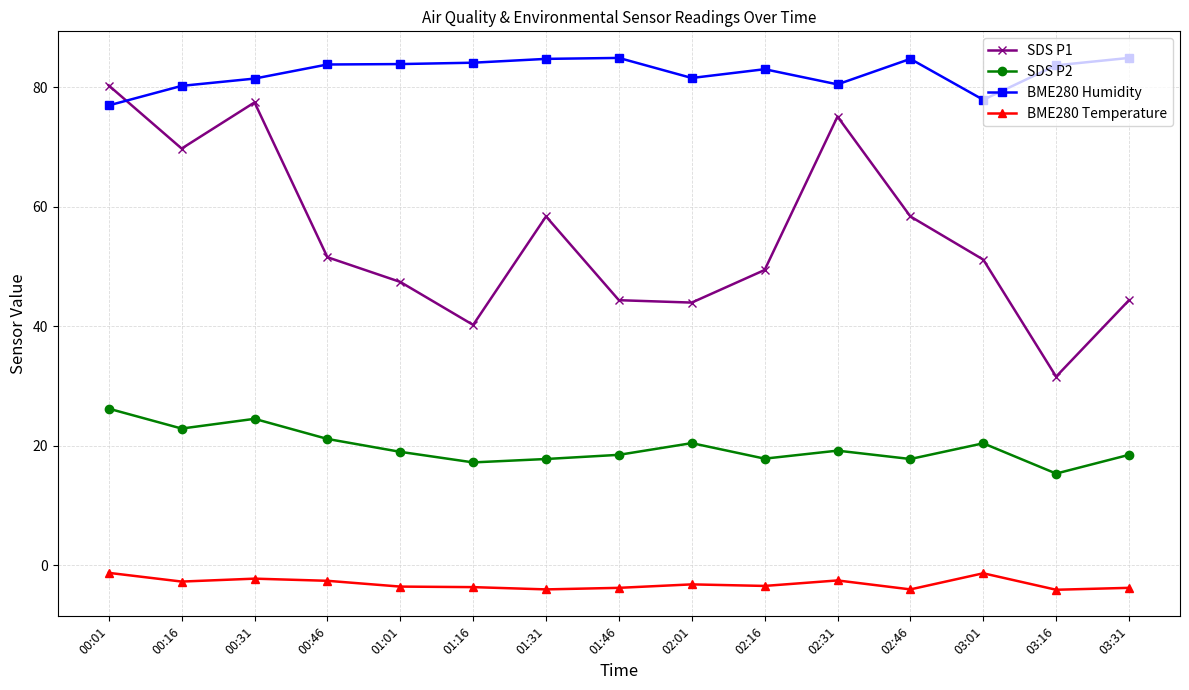

What is the minimum value shown in the chart?

-4.1